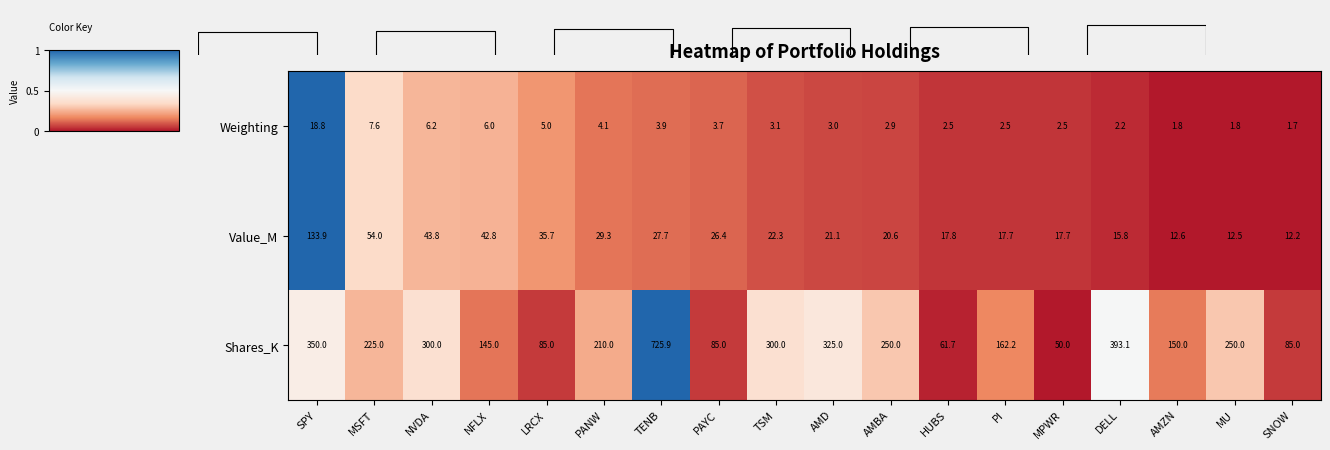

What is the difference between the maximum and second lowest values in the Weighting series?

17.0